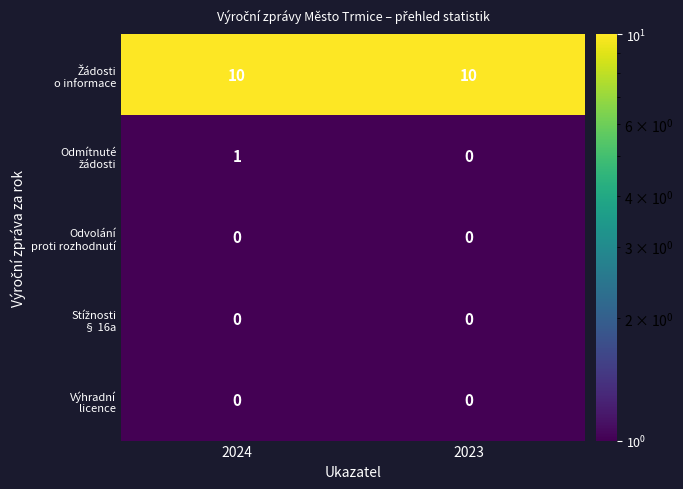

What is the maximum value shown in the chart?

10